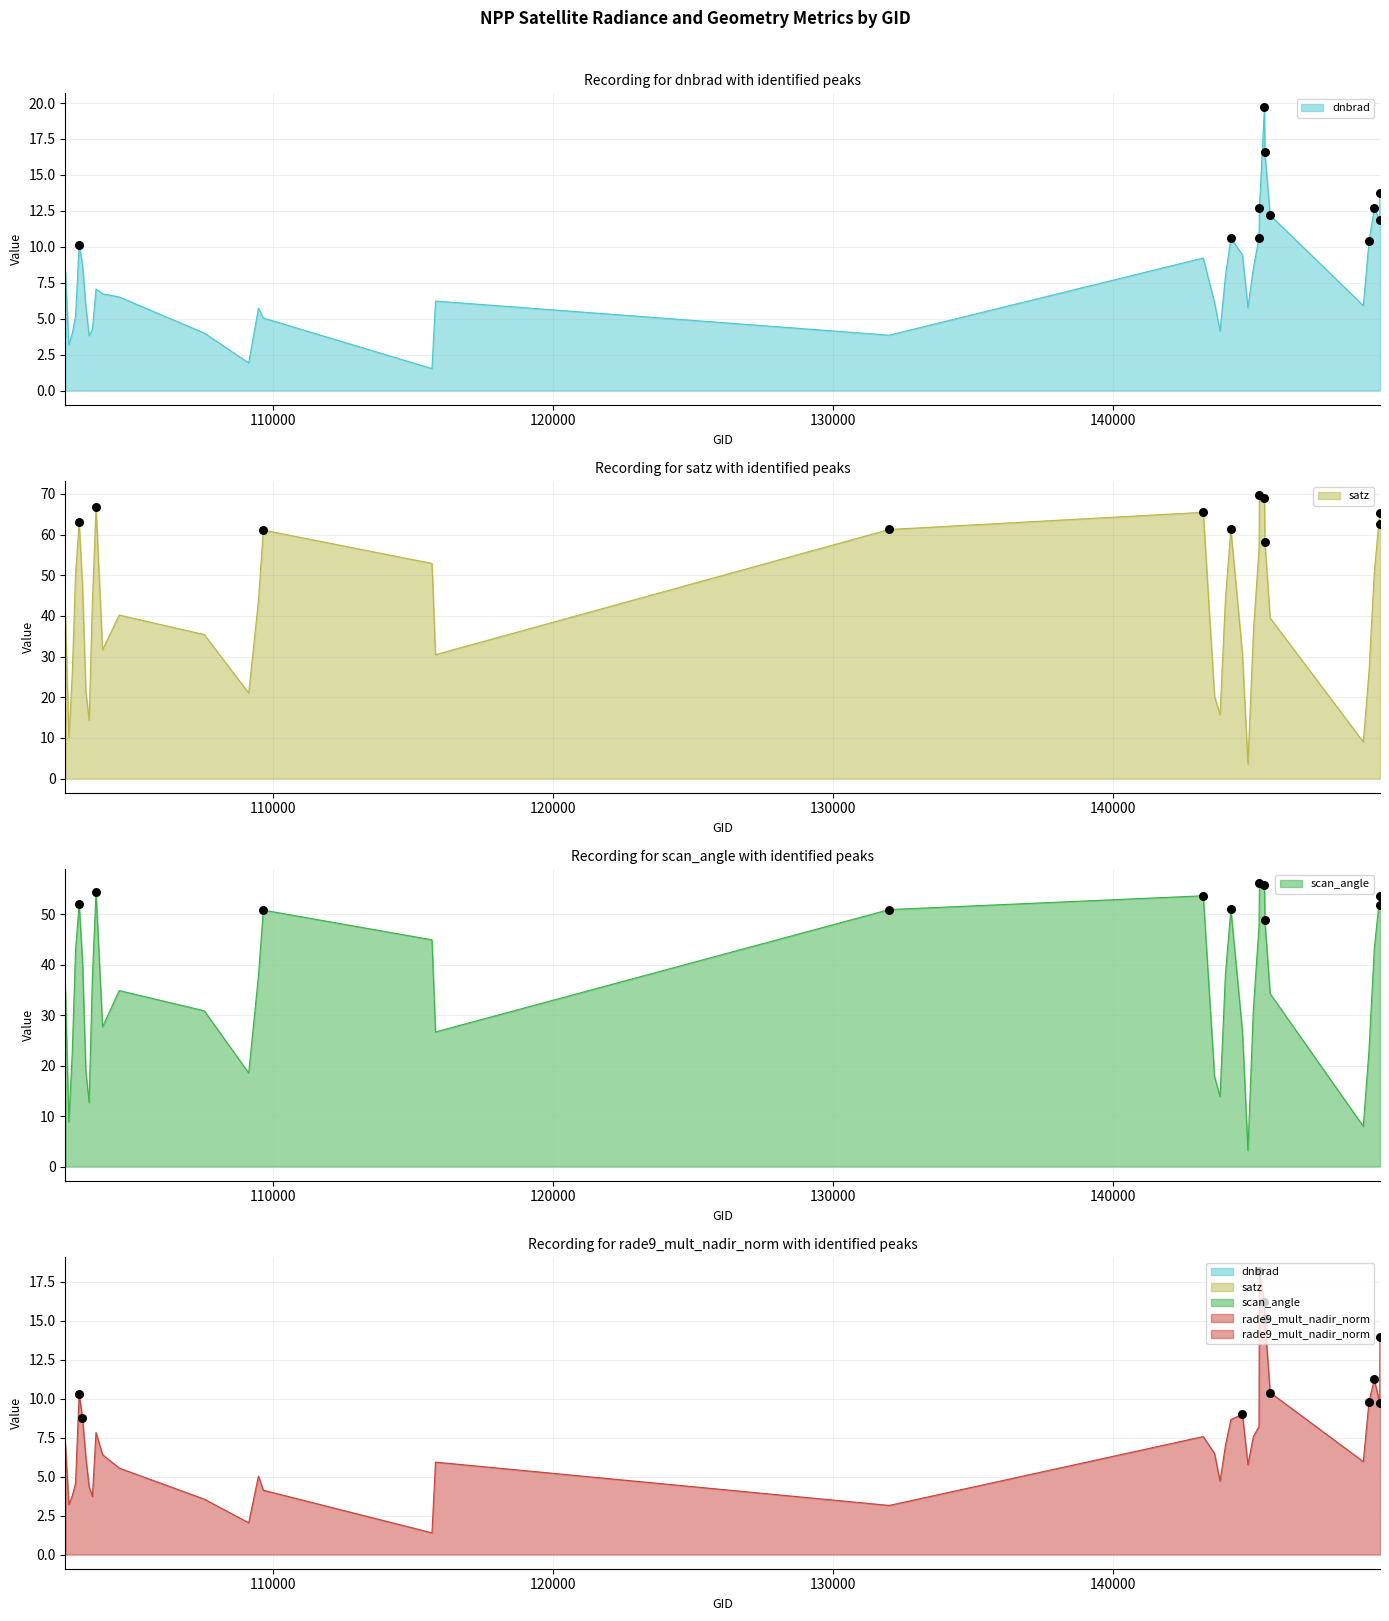

Which series reaches the maximum Y coordinate?

satz